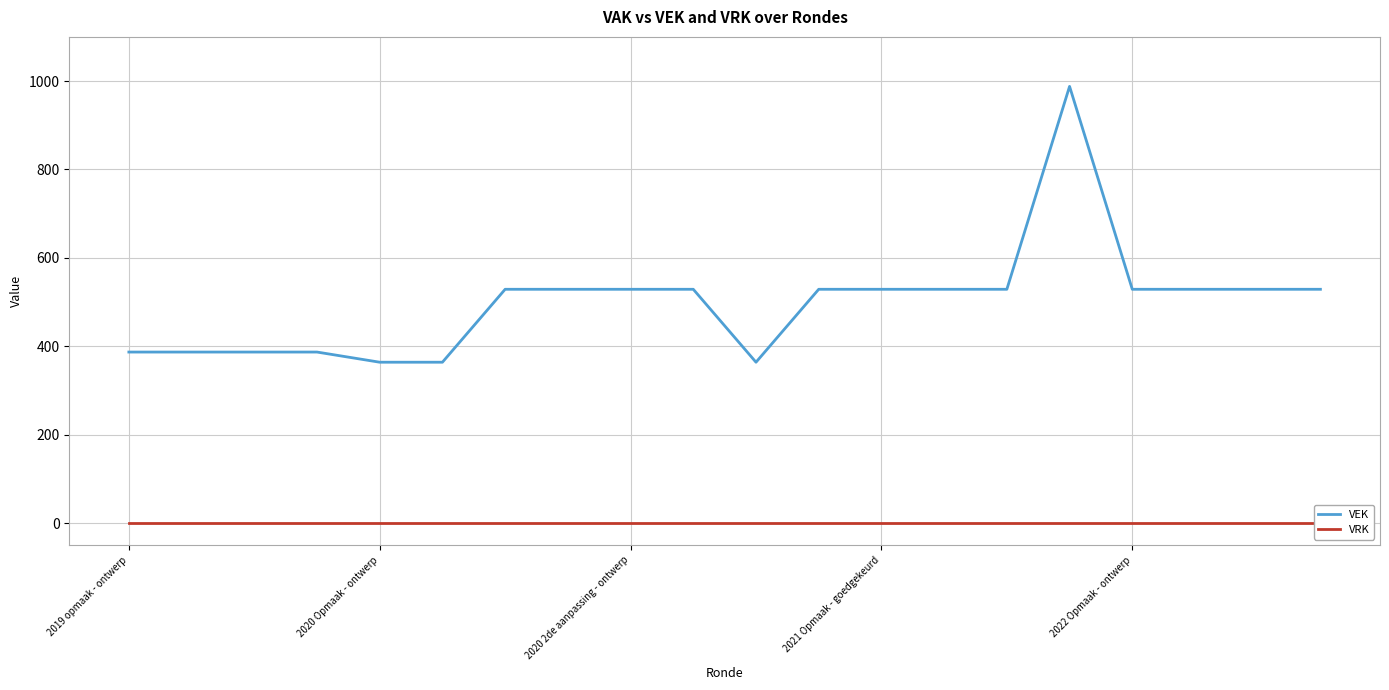

What are all the series names shown in the legend?

VEK, VRK